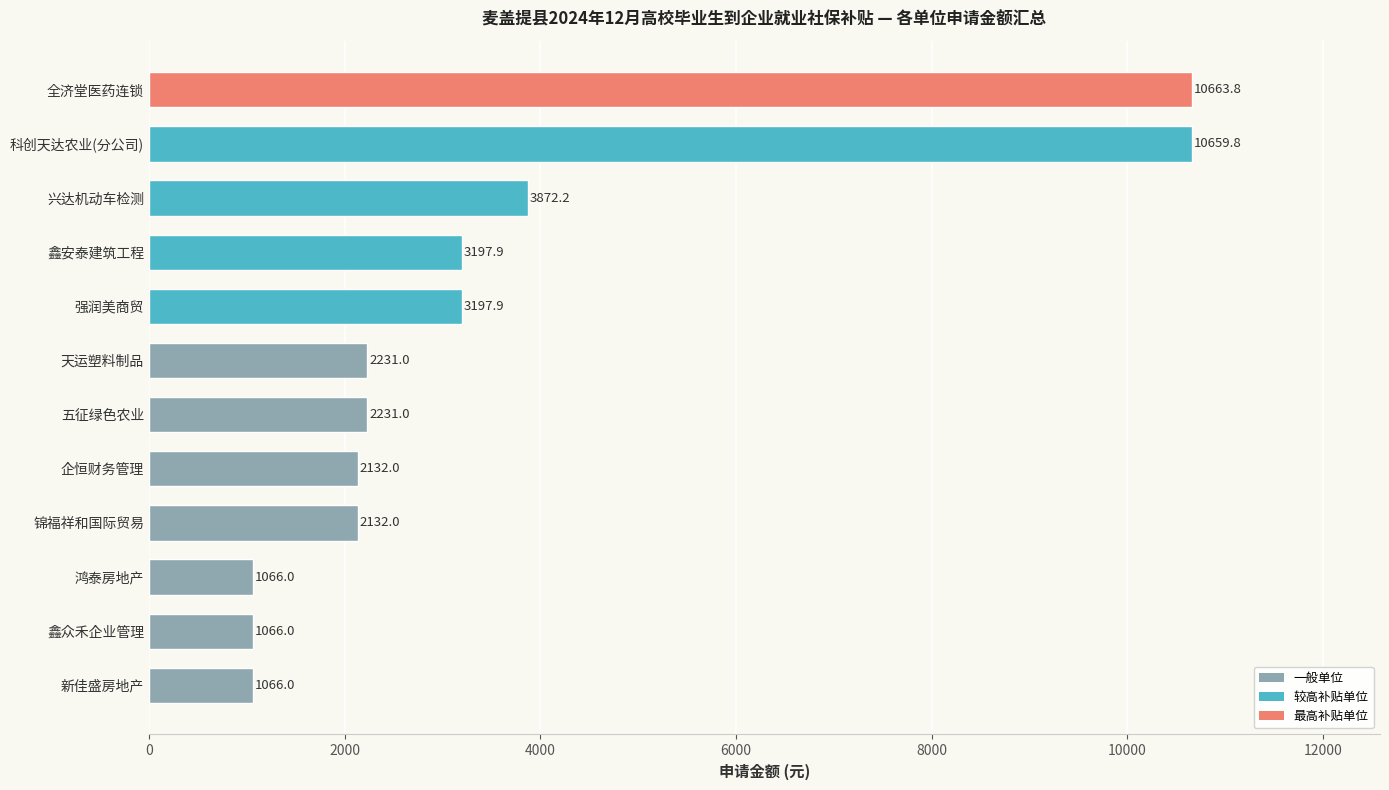

At which category does the chart reach its peak across all series?

全济堂医药连锁